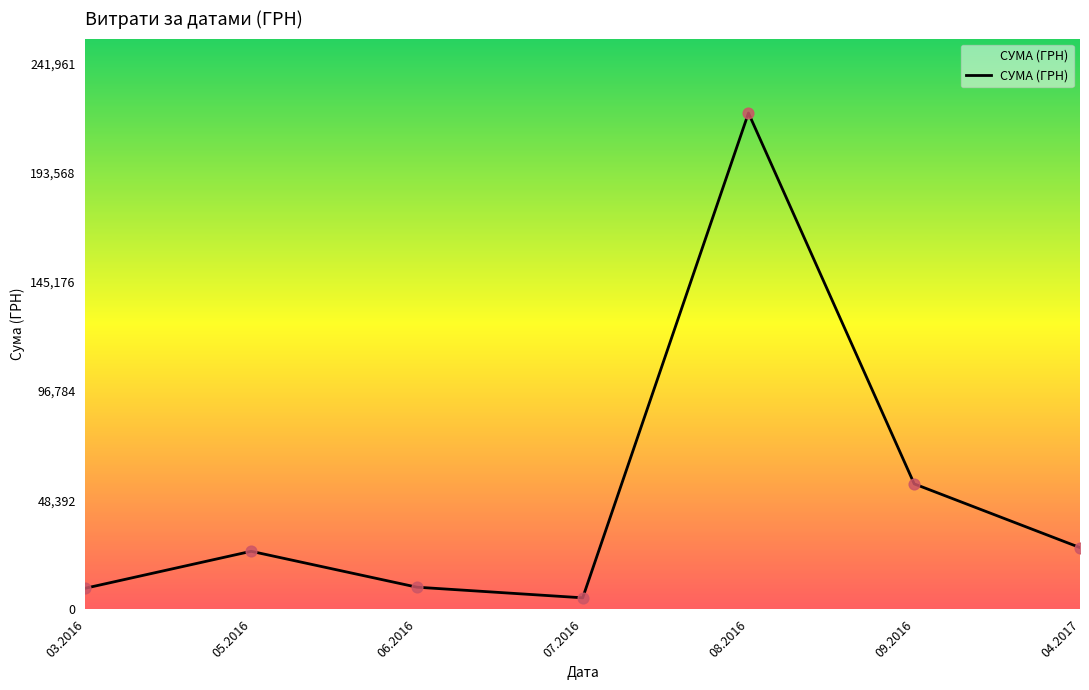

Which has a higher value, 03.2016 or 08.2016?

08.2016